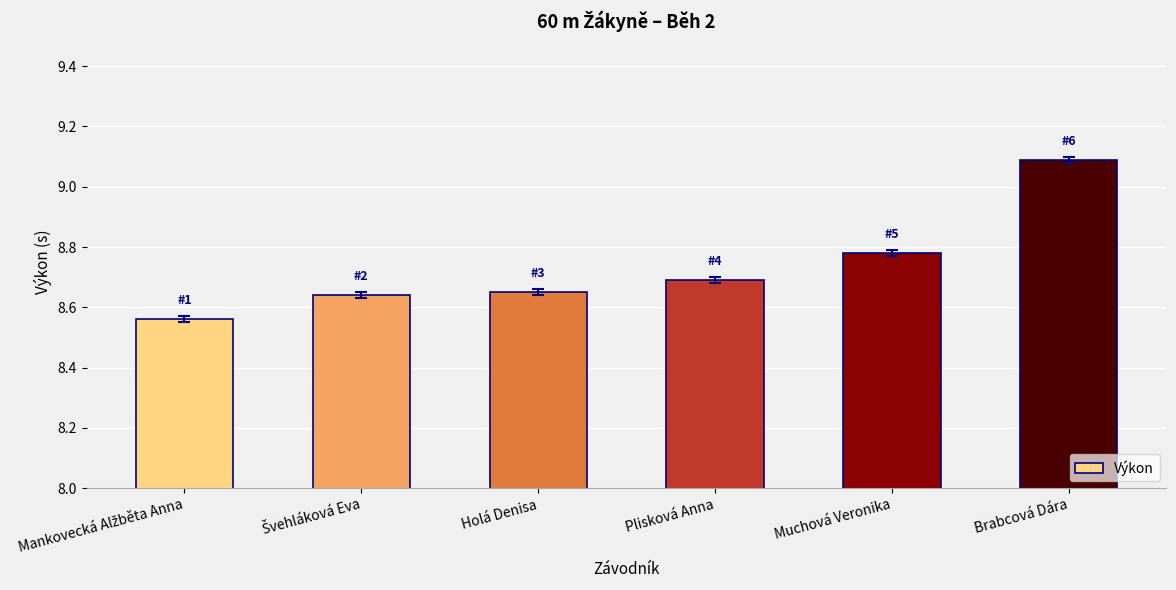

True or false: the data shows 9.1 at Brabcová Dára.

True